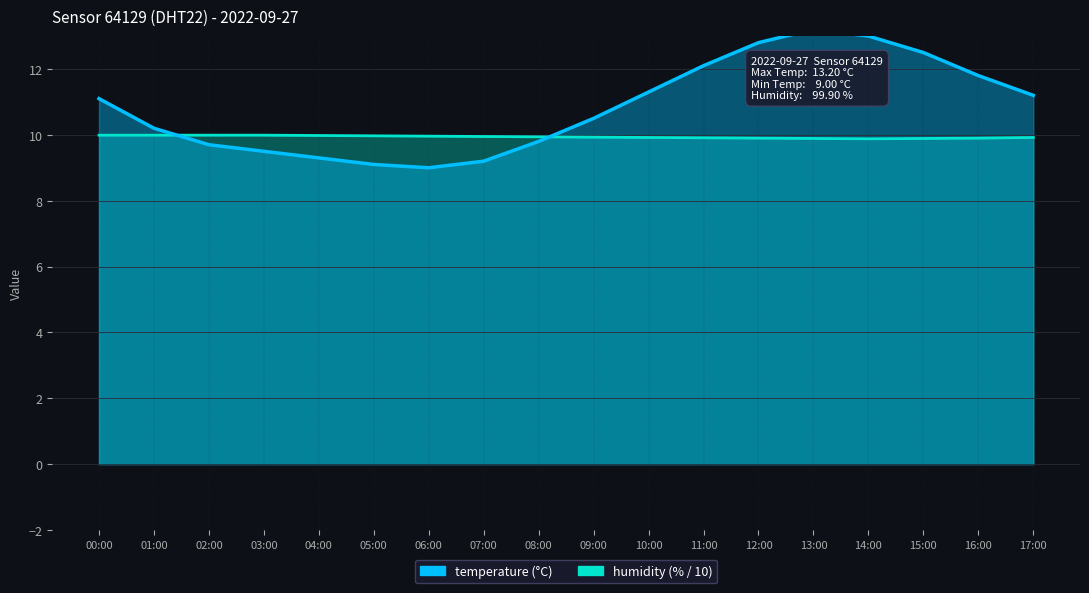

Rank the series by their maximum value, from lowest to highest.

humidity, temperature